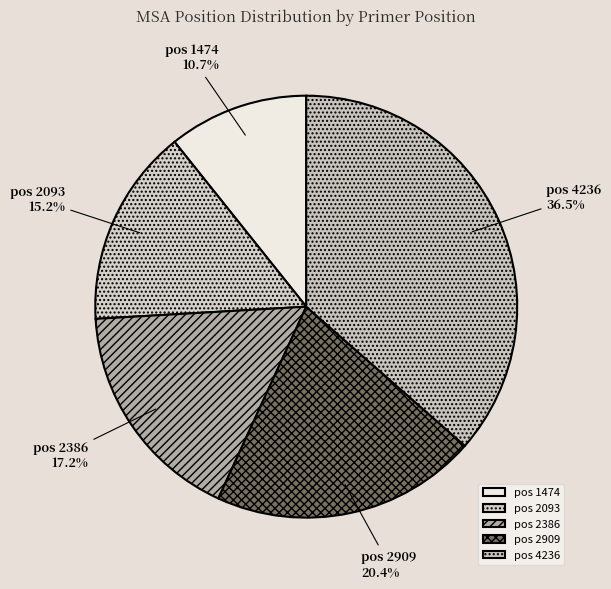

Which has a higher value, pos 2909 or pos 2386?

pos 2909